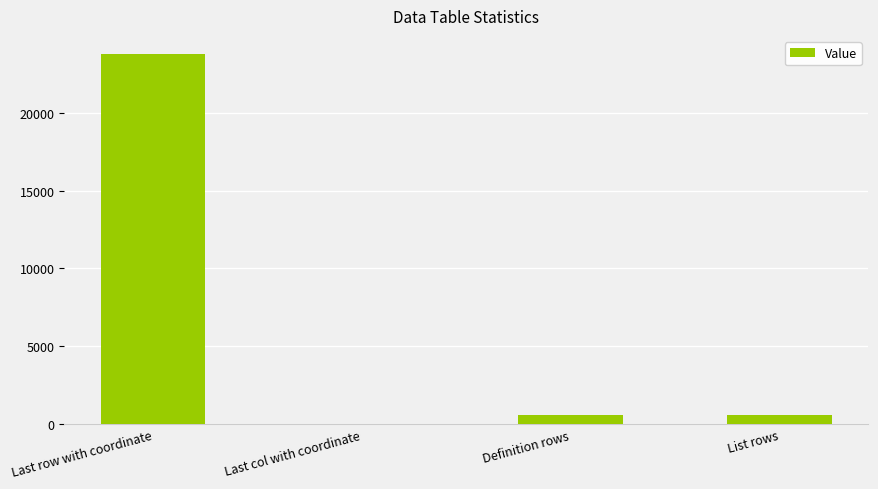

Which label corresponds to the largest value in the chart?

Last row with coordinate